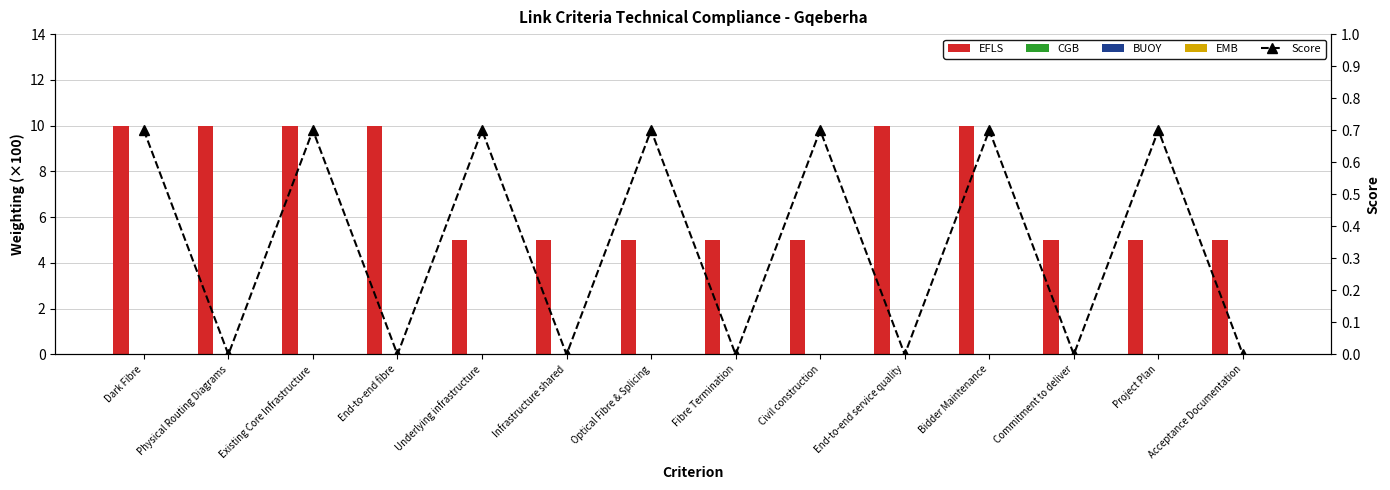

Is the value of Score at Commitment to deliver greater than the value of EFLS at End-to-end fibre?

No